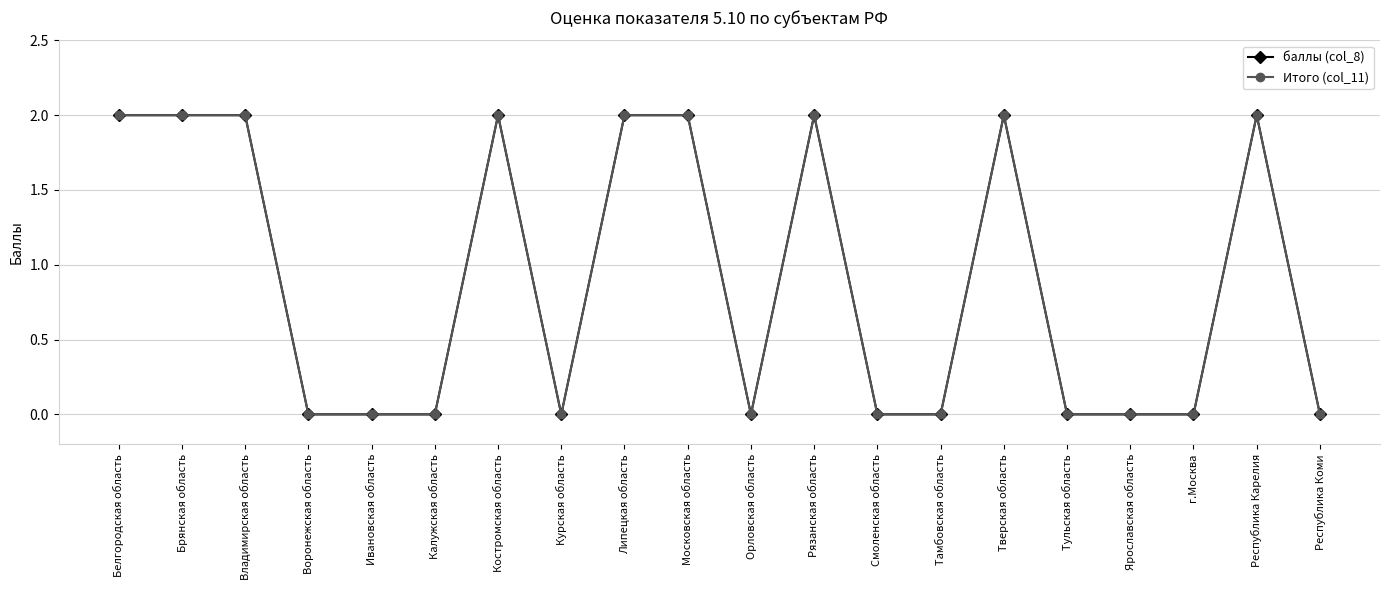

List the labels in order of баллы (col_8) value, largest first.

Белгородская область, Брянская область, Владимирская область, Костромская область, Липецкая область, Московская область, Рязанская область, Тверская область, Республика Карелия, Воронежская область, Ивановская область, Калужская область, Курская область, Орловская область, Смоленская область, Тамбовская область, Тульская область, Ярославская область, г.Москва, Республика Коми